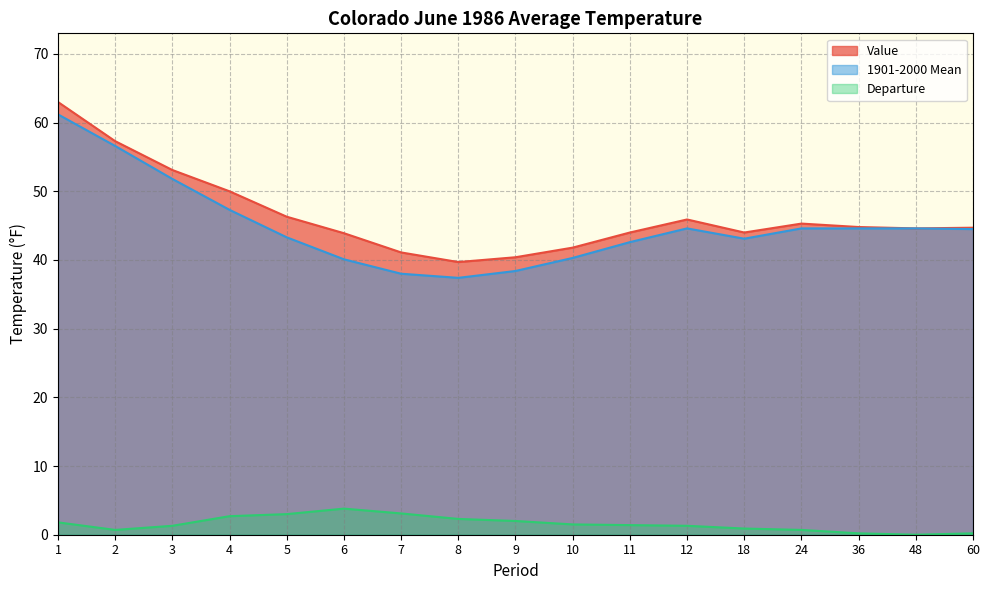

What is the value of the Value point at the 12th from the left?

45.9